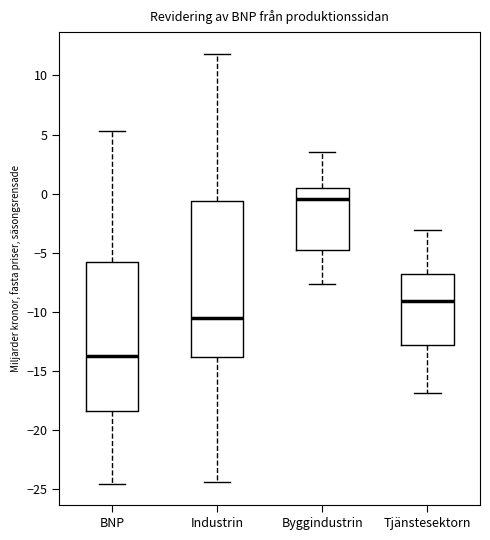

Where is the lower edge of the box for Tjänstesektorn on the y-axis? The values are not printed on the chart, so give them approximately, as read against the axis.

-13.0